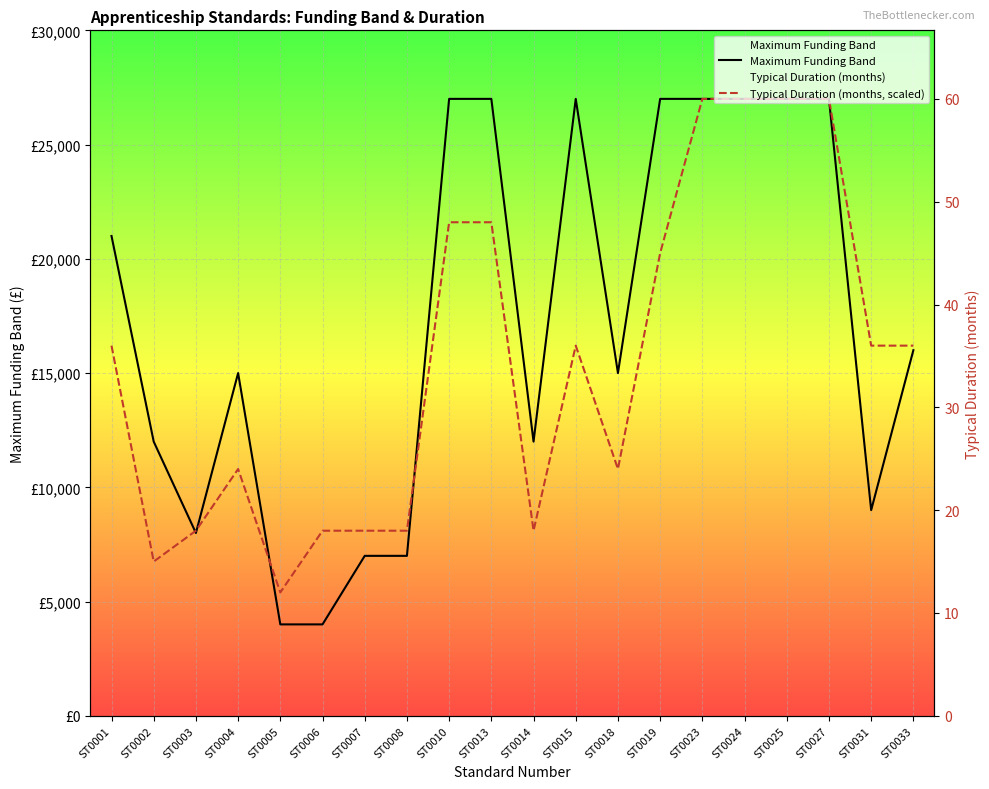

What is the difference between the maximum and second lowest values in the Maximum Funding Band series?

23000